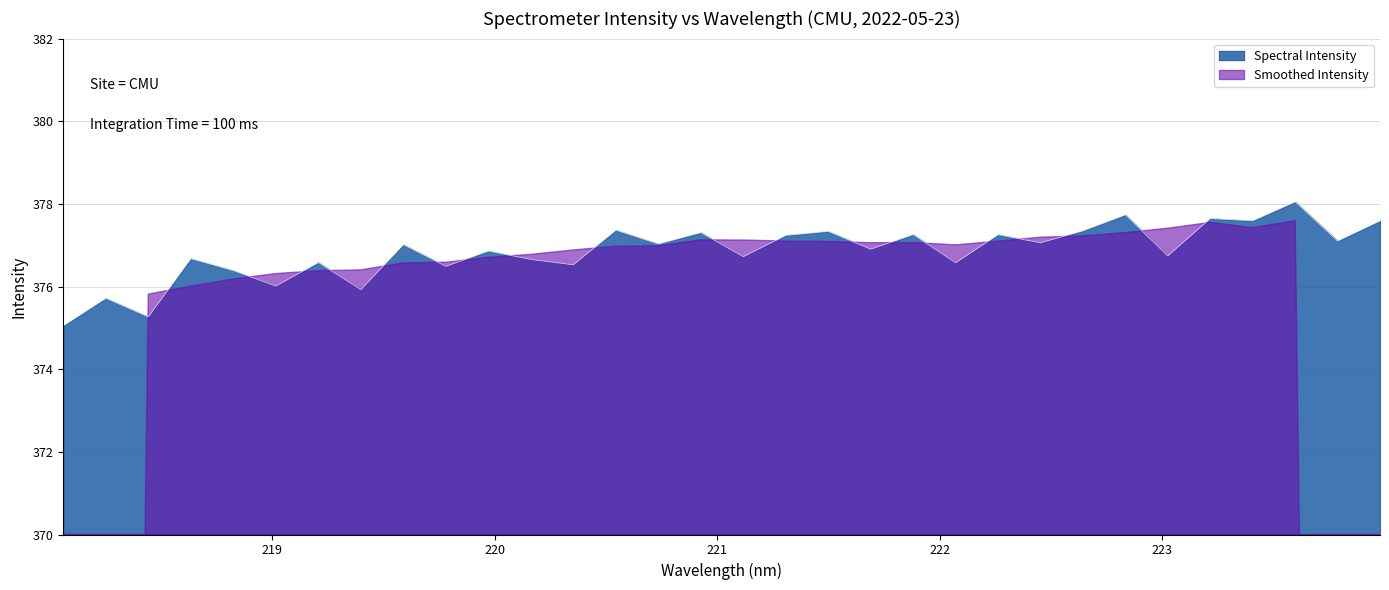

What position from the left is 218.0596?

1